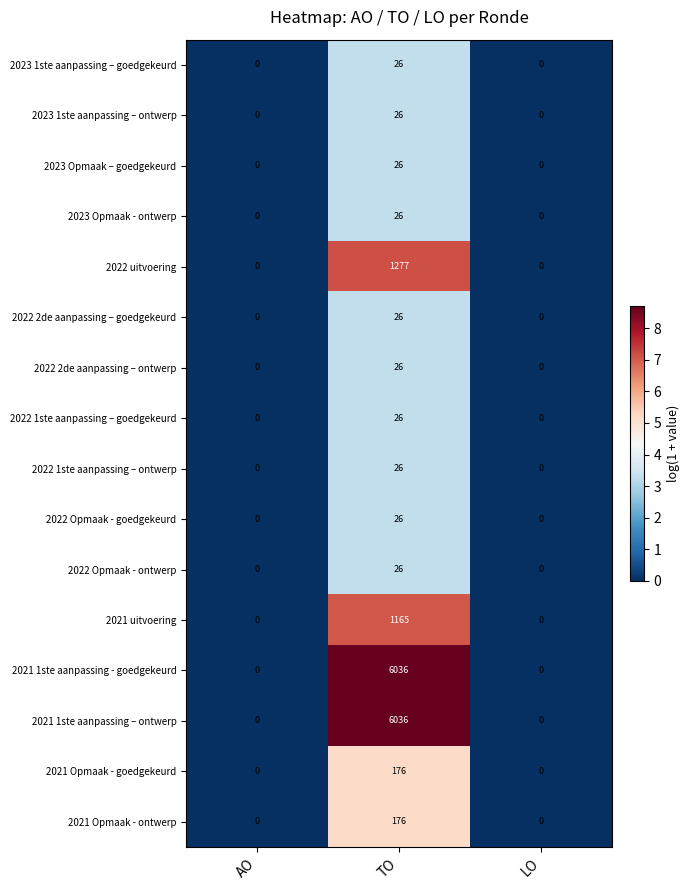

At which category is the sum across all series the highest?

TO